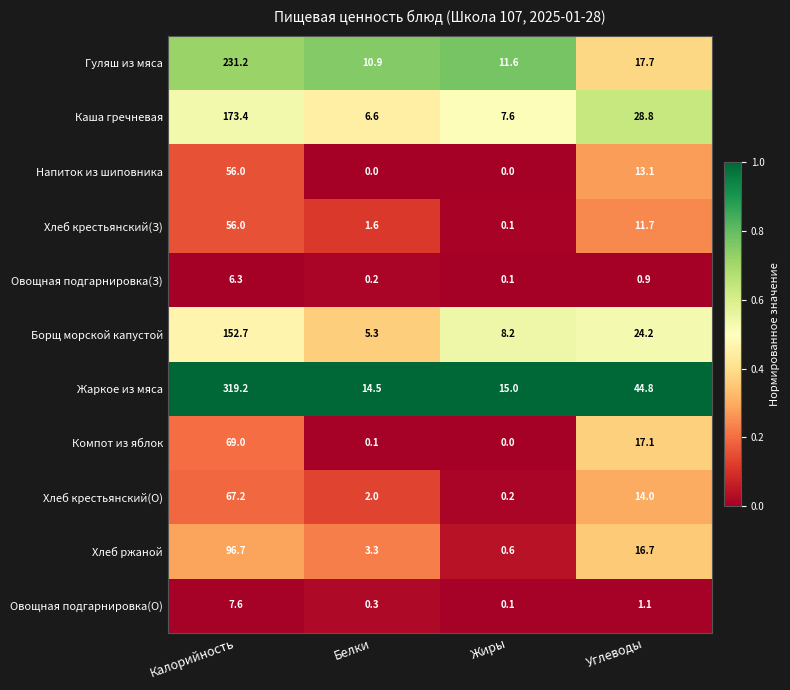

The Жаркое из мяса series shows 14.5 at Белки. True or false?

True